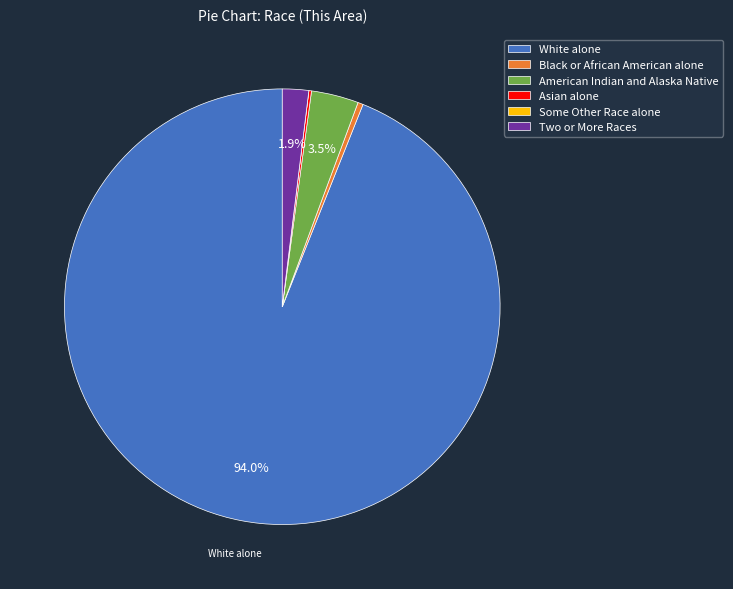

Which category has the biggest portion of the pie?

White alone